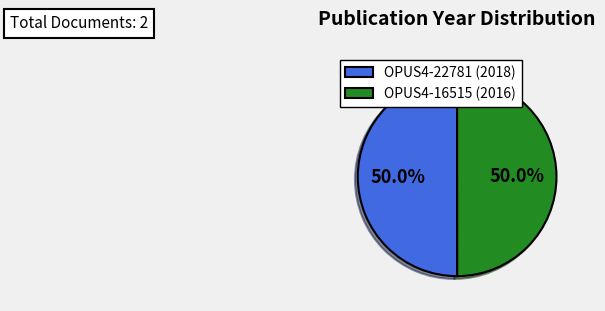

How many slices are in this pie chart?

2